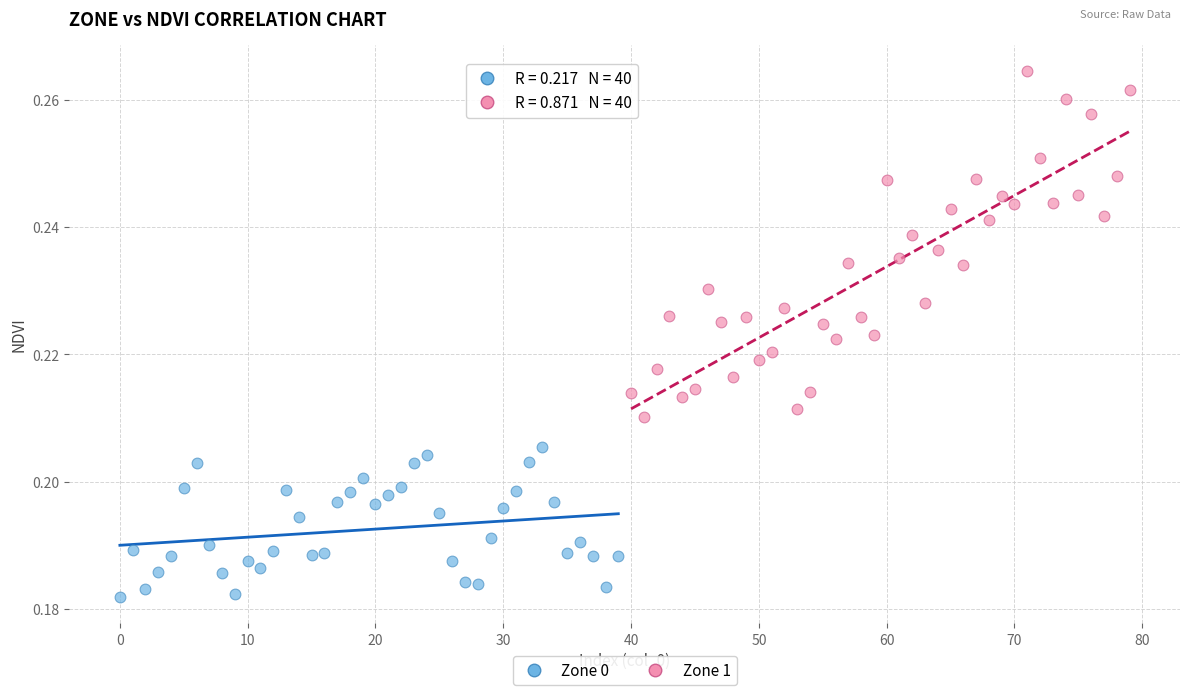

Which series reaches the minimum Y coordinate?

Zone 0